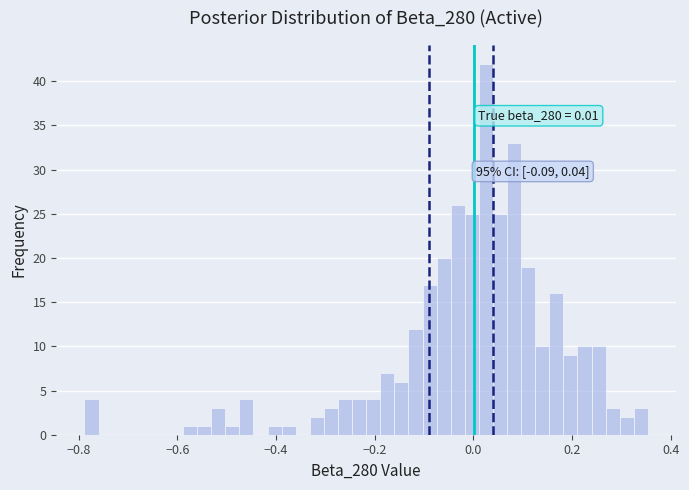

Read against the x-axis, roughly where is the centre of the tallest bar?

0.02